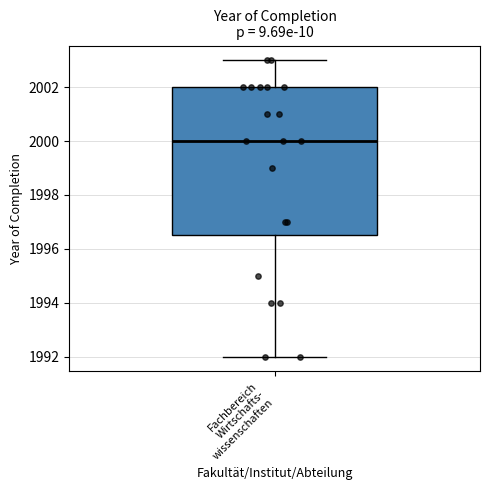

Transcribe this box plot: give where the median line is, the range the box spans, and where the two whiskers end, as read against the y-axis. The values are not printed on the chart, so give them approximately, as read against the axis.

median 2000.0, box 1996.6 to 2002.0, whiskers 1992.0 to 2003.0